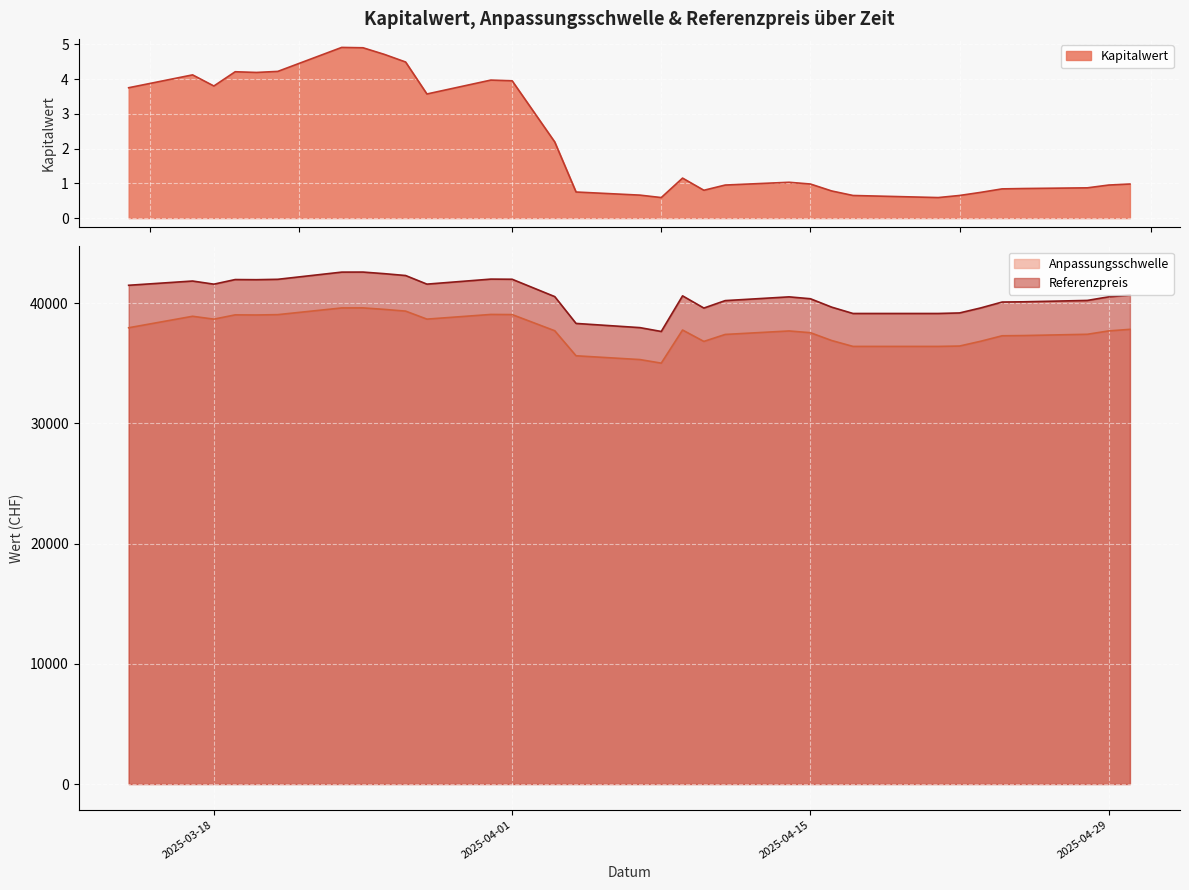

Which series has the largest total across all categories?

Referenzpreis